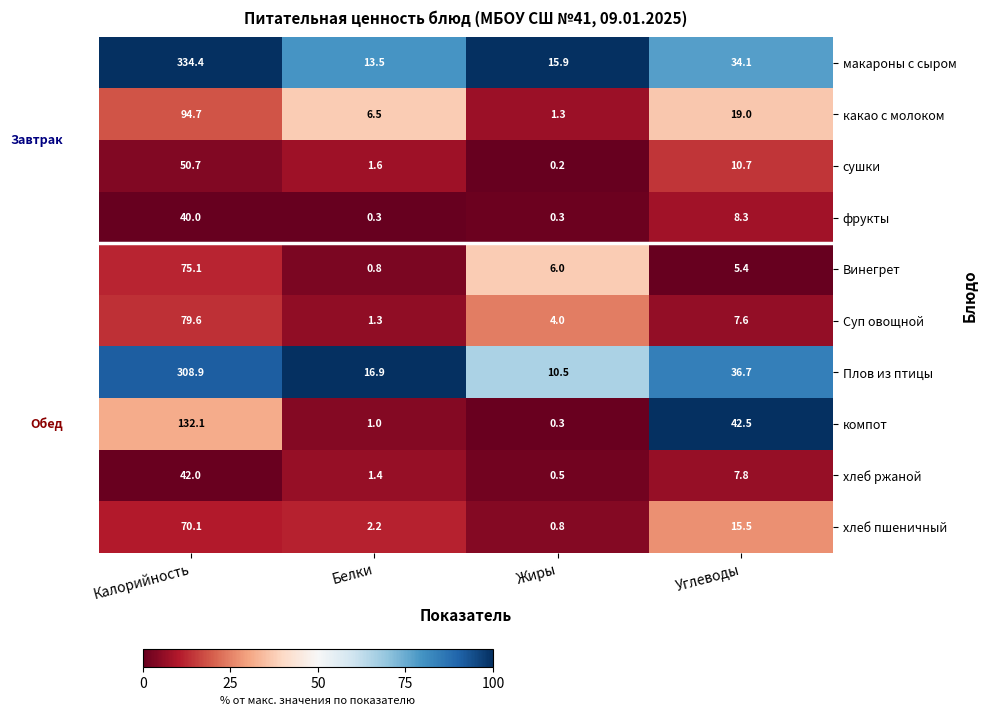

What value does the Суп овощной series have at Белки?

1.3